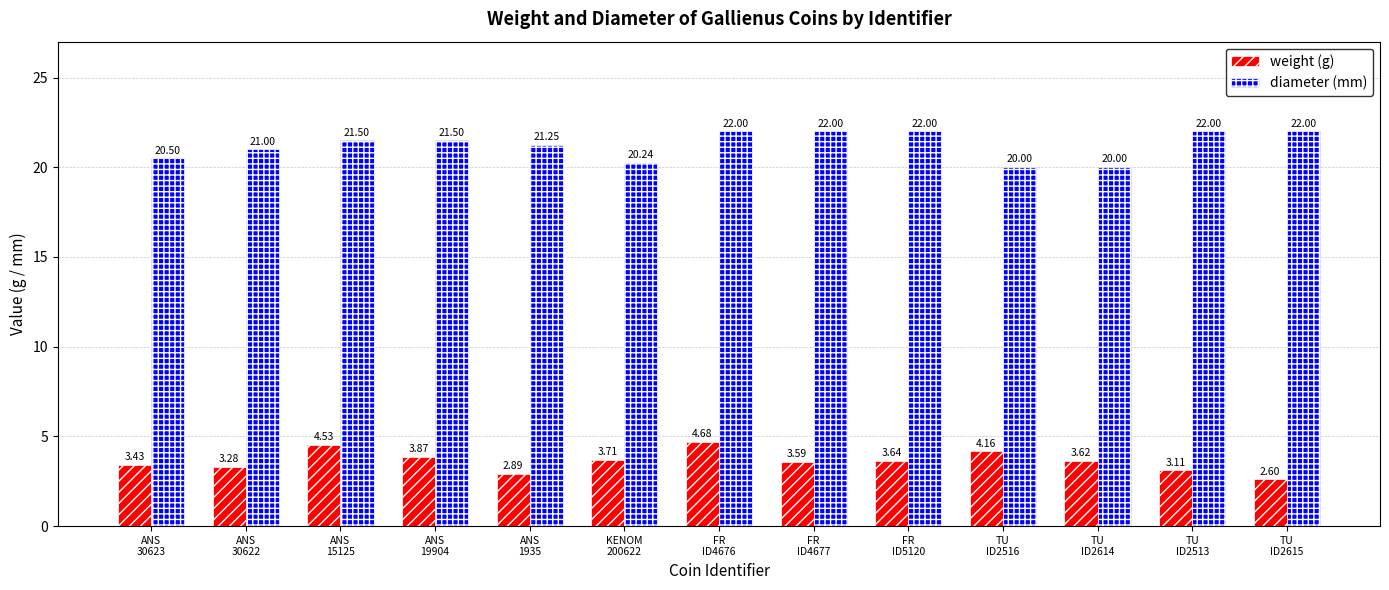

What is the difference between the highest and lowest values at TU
ID2516?

15.8